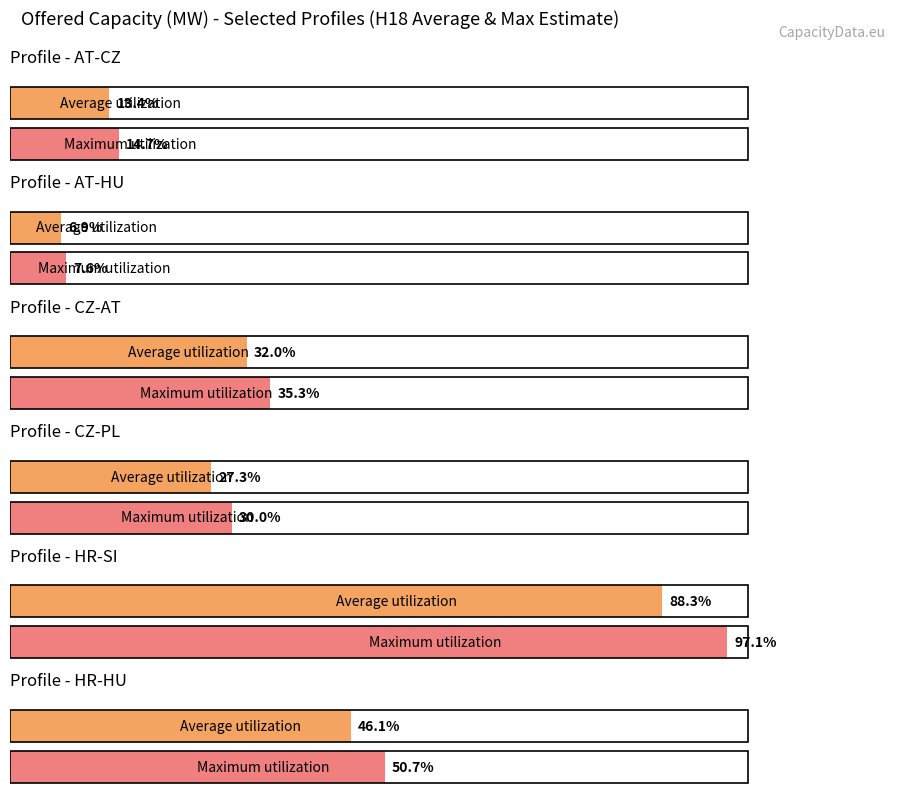

Are the bars grouped side by side (vs. stacked)?

Yes